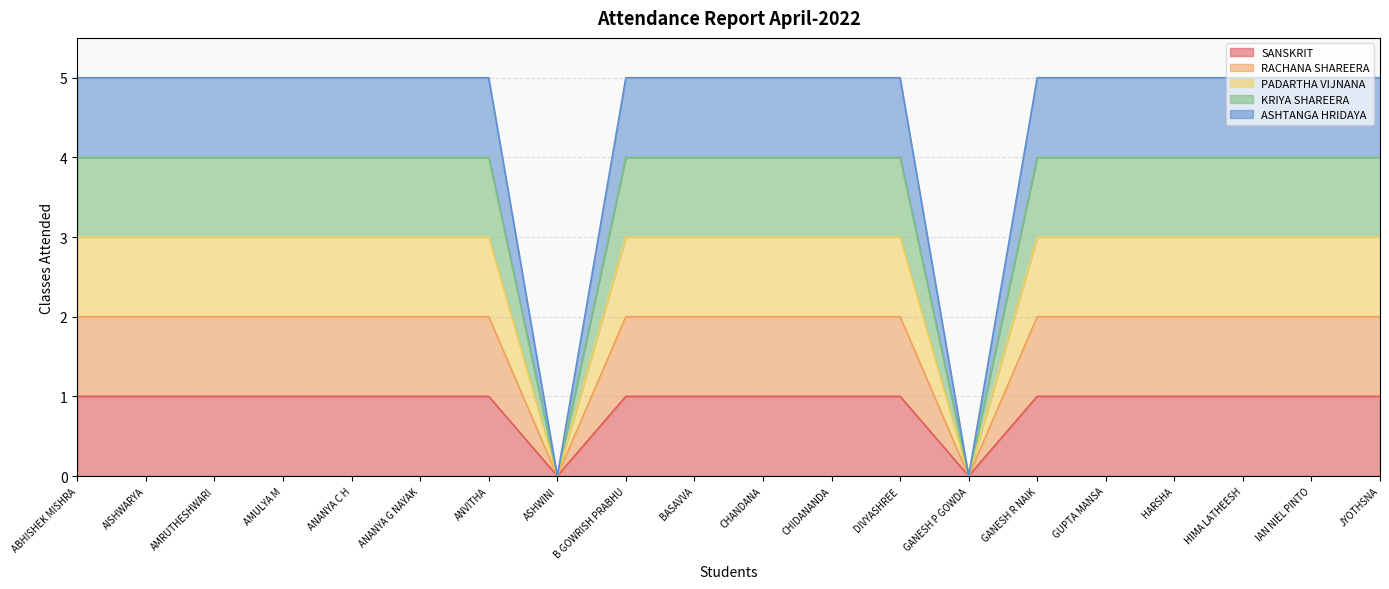

Is it true that PADARTHA VIJNANA equals 2 at CHANDANA?

False